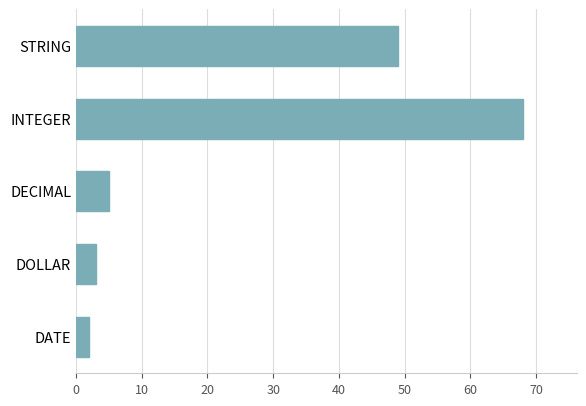

The value at DECIMAL is 5. True or false?

True